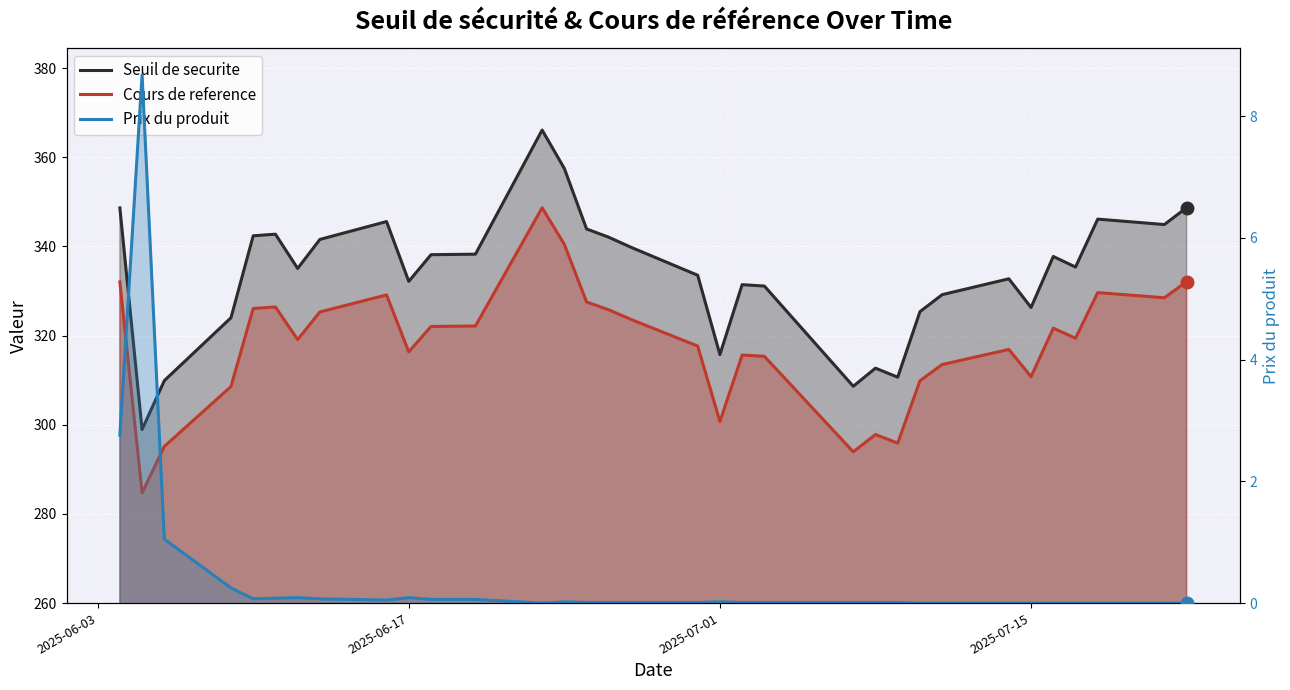

What is the difference between the maximum and second lowest values in the Prix du produit series?

8.7